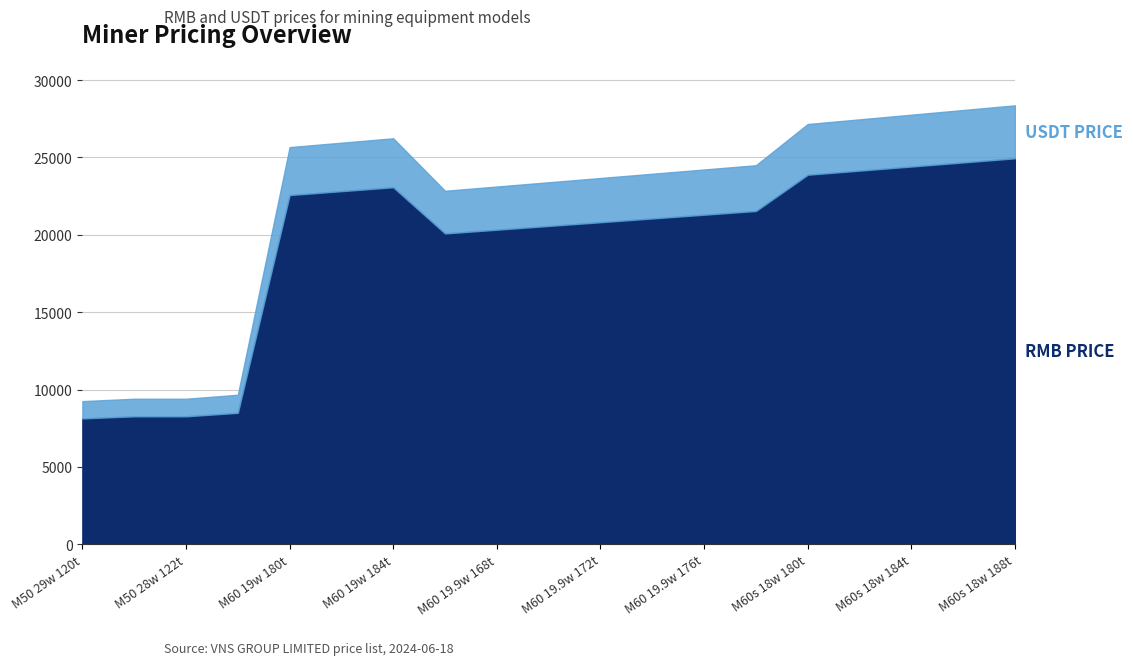

At which category does the chart reach its minimum across all series?

M50 29w 120t